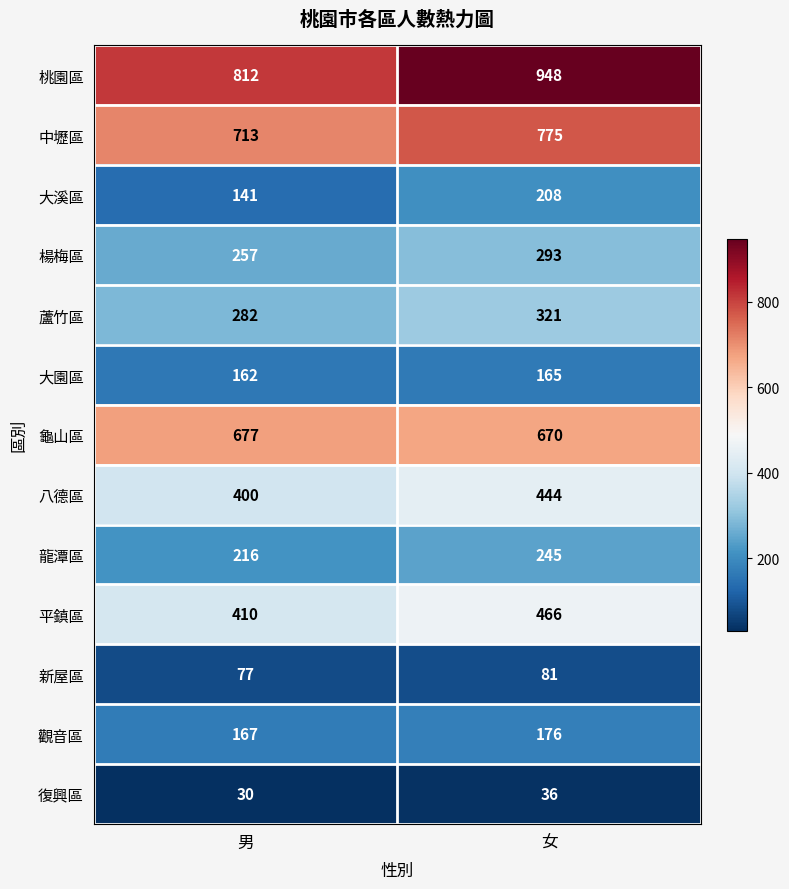

The value of 大園區 at 男 is 88. True or false?

False